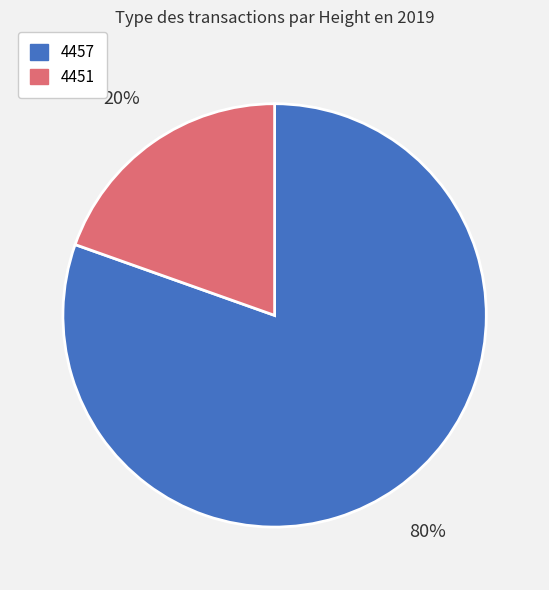

Is the sum of 4457 and 4451 greater than half?

Yes